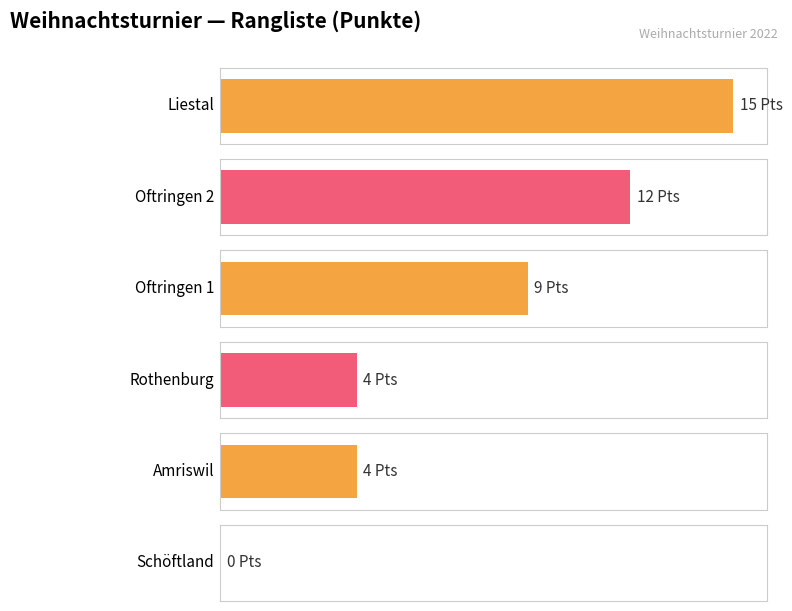

Reading left to right, transcribe all the data shown in this chart.

Liestal=15	Oftringen 2=12	Oftringen 1=9	Rothenburg=4	Amriswil=4	Schöftland=0